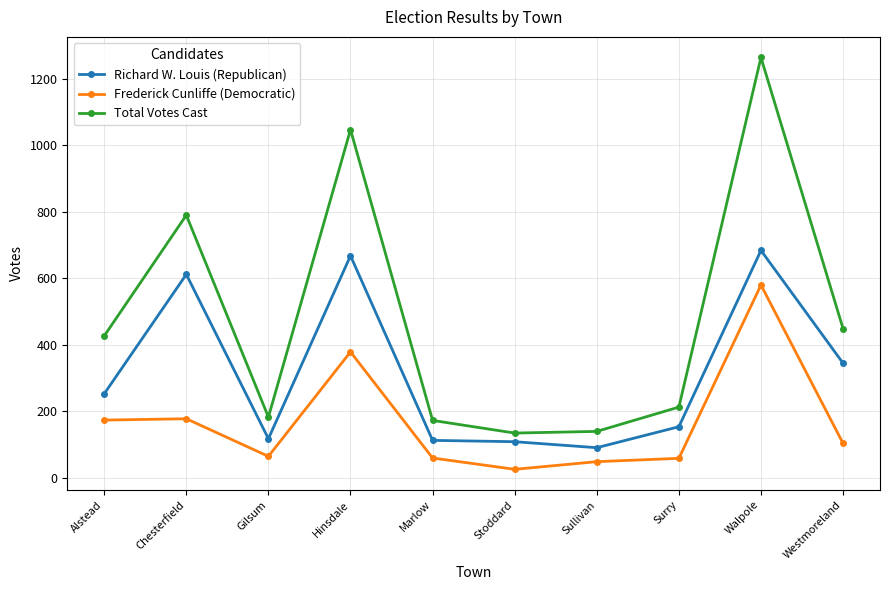

At which category does Richard W. Louis (Republican) reach its first local peak?

Chesterfield